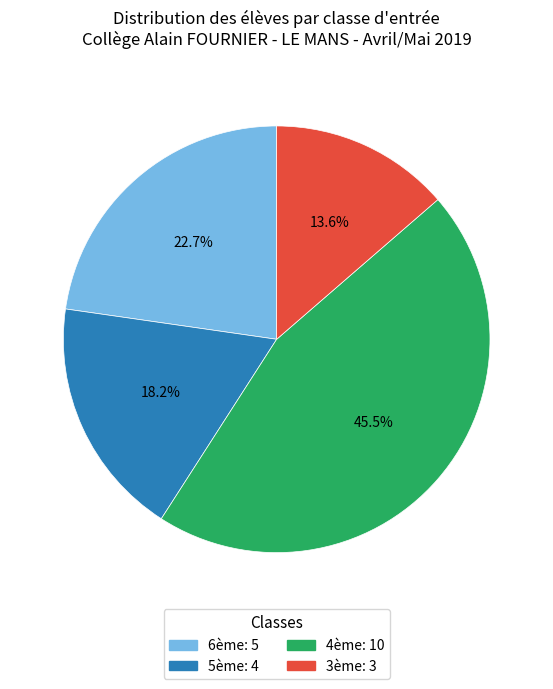

True or false: 6ème accounts for 23% of the total.

True